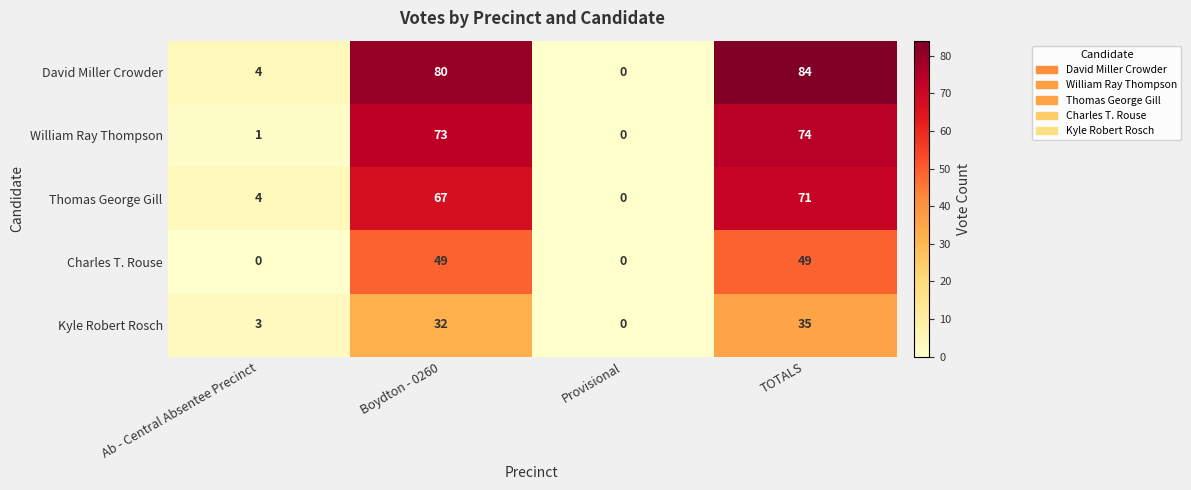

Which series has the widest spread of values?

David Miller Crowder